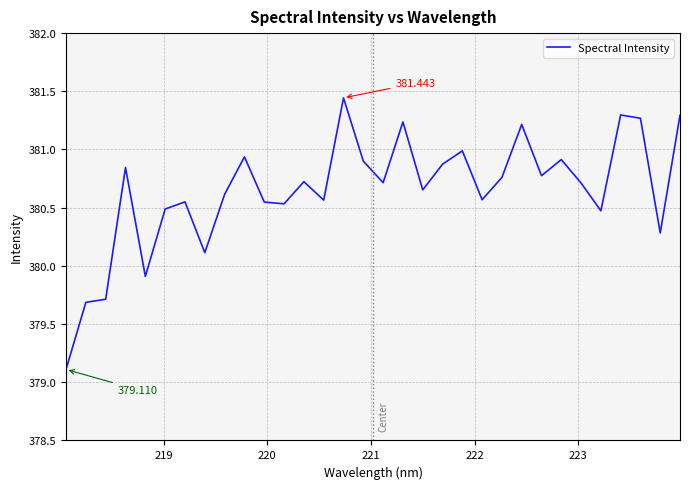

What is the greatest value displayed?

381.4